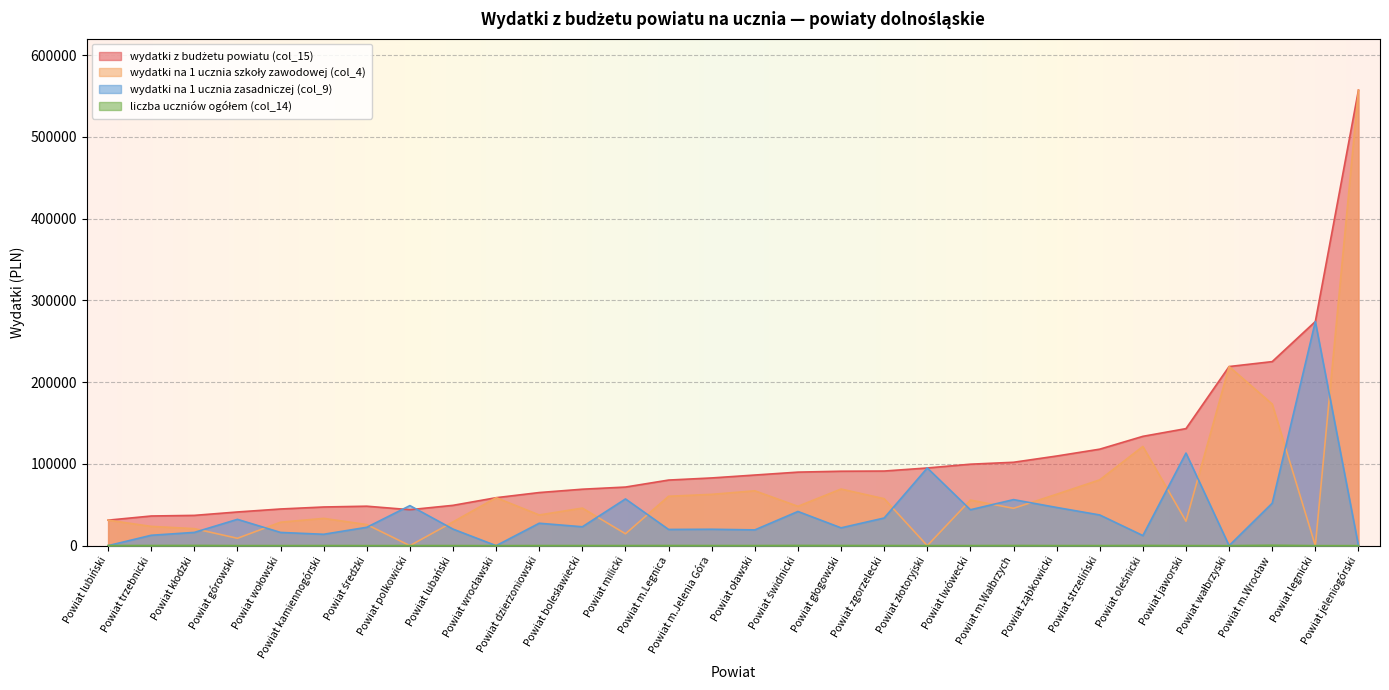

What position from the right is Powiat jeleniogórski?

1